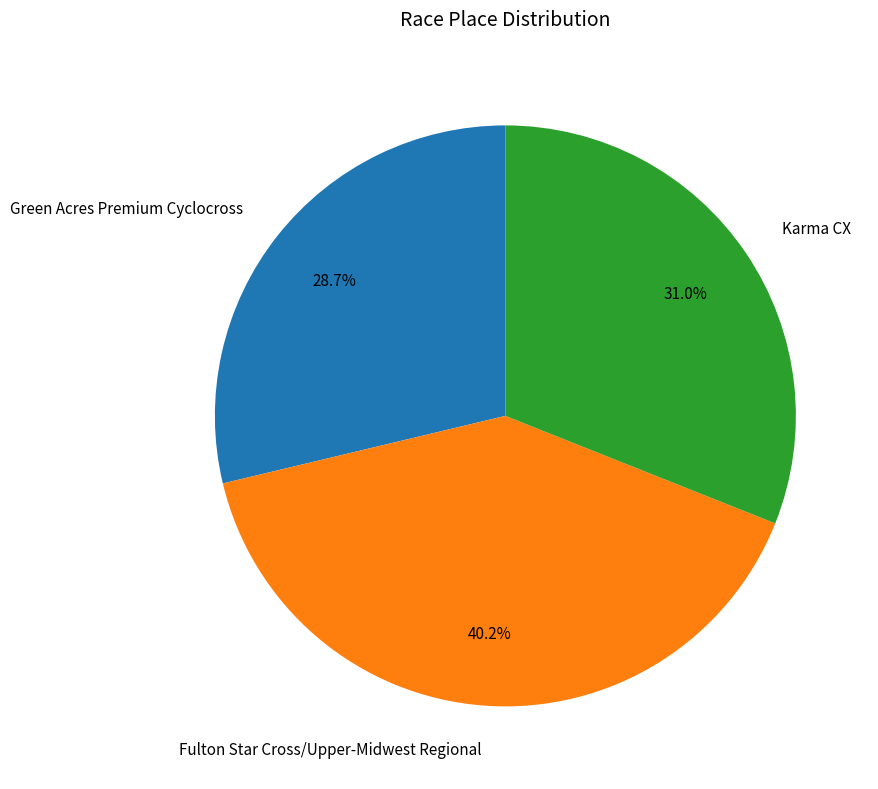

Does any single category account for the majority?

No